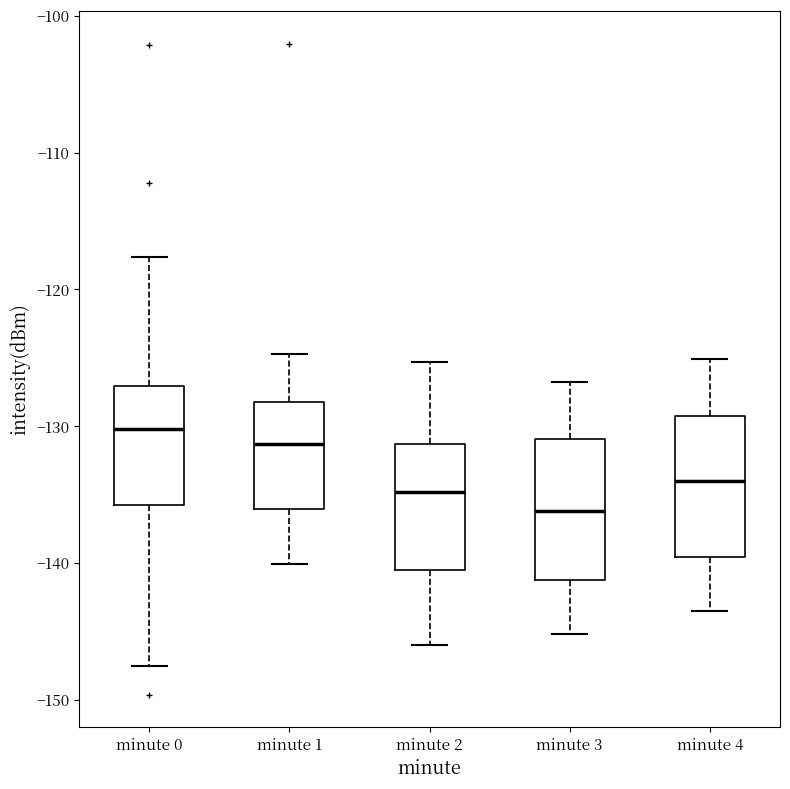

Where is the lower edge of the box for minute 4 on the y-axis? The values are not printed on the chart, so give them approximately, as read against the axis.

-140